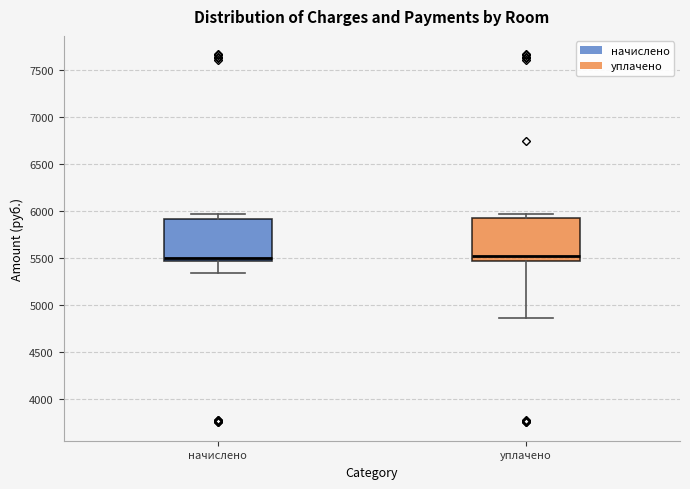

Reading left to right, transcribe this box plot: for each box, give where its median line is, the range the box spans, and where its two whiskers end, as read against the y-axis. The values are not printed on the chart, so give them approximately, as read against the axis.

начислено: median 5500, box 5450 to 5900, whiskers 5350 to 5950
уплачено: median 5500, box 5450 to 5900, whiskers 4850 to 5950